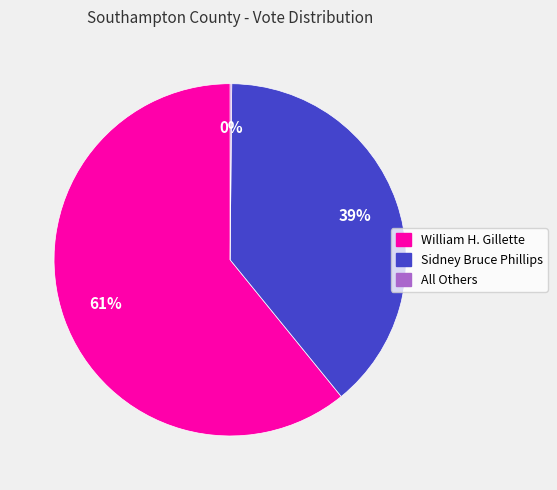

To the nearest percent, what is the difference between the Sidney Bruce Phillips and William H. Gillette slice percentages?

22%